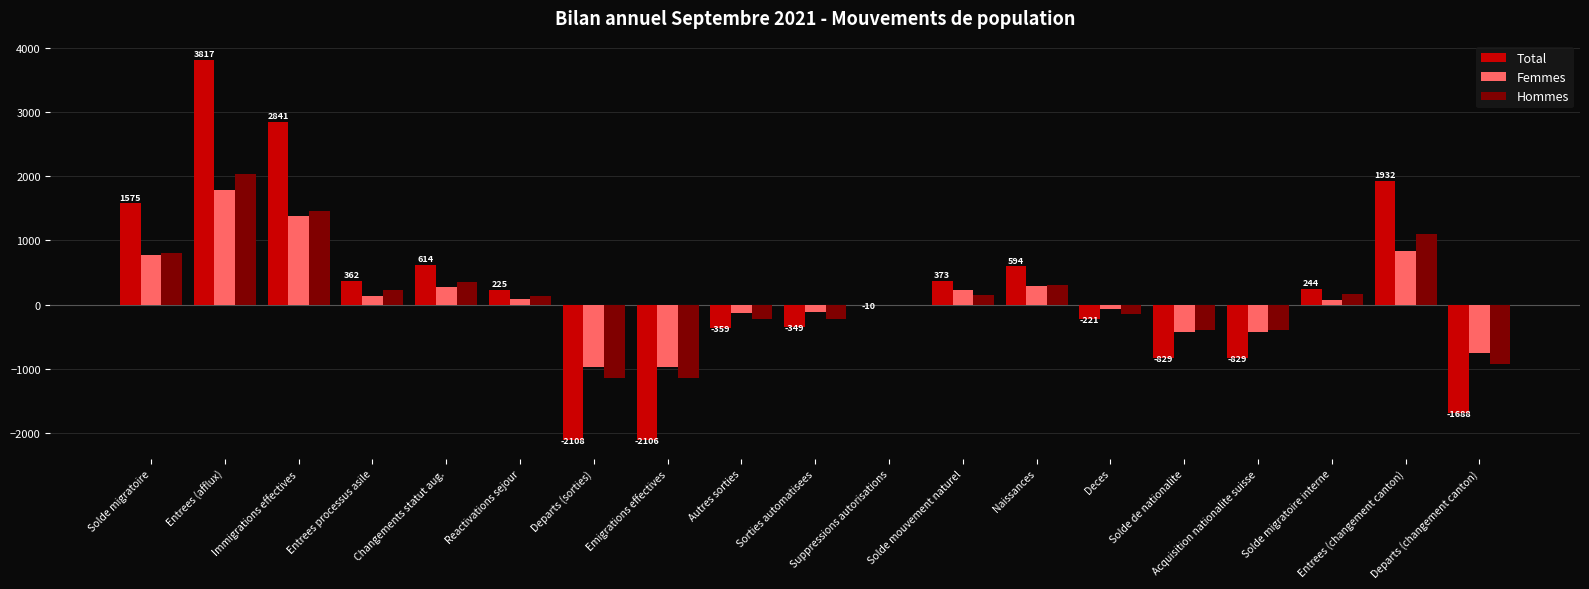

True or false: Hommes has a value of 796 at Solde migratoire.

True